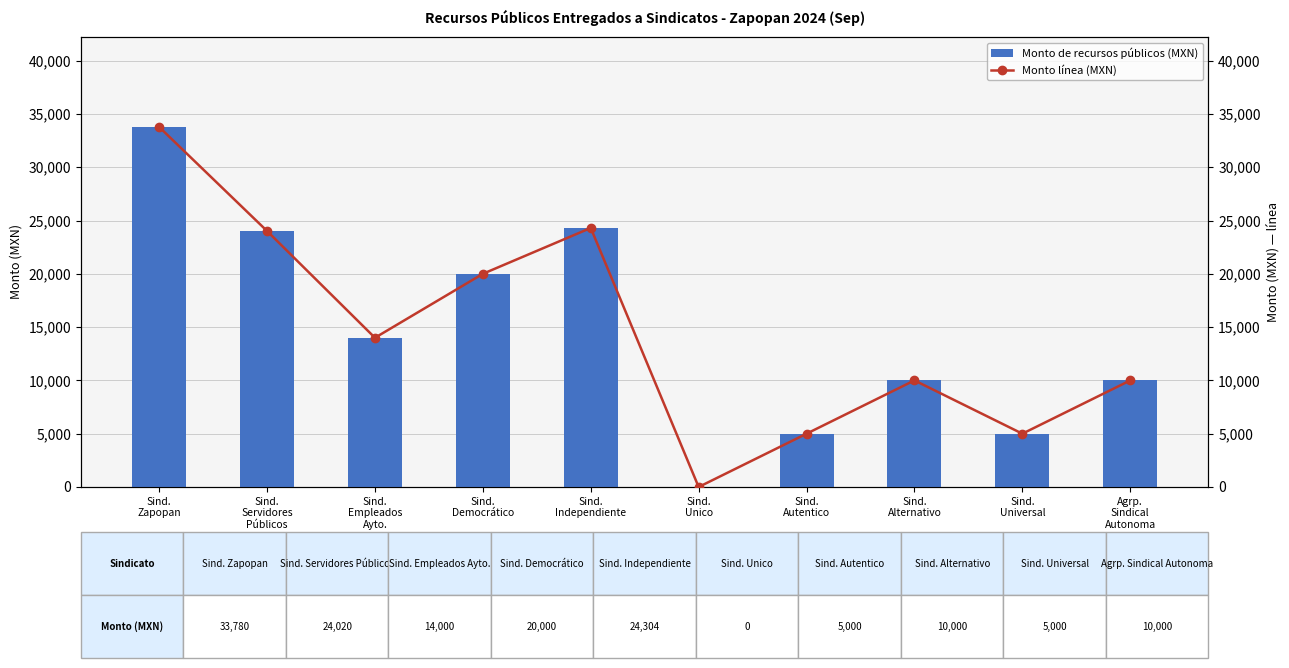

Which category has the lowest value in the Monto línea (MXN) series?

Sind.
Unico